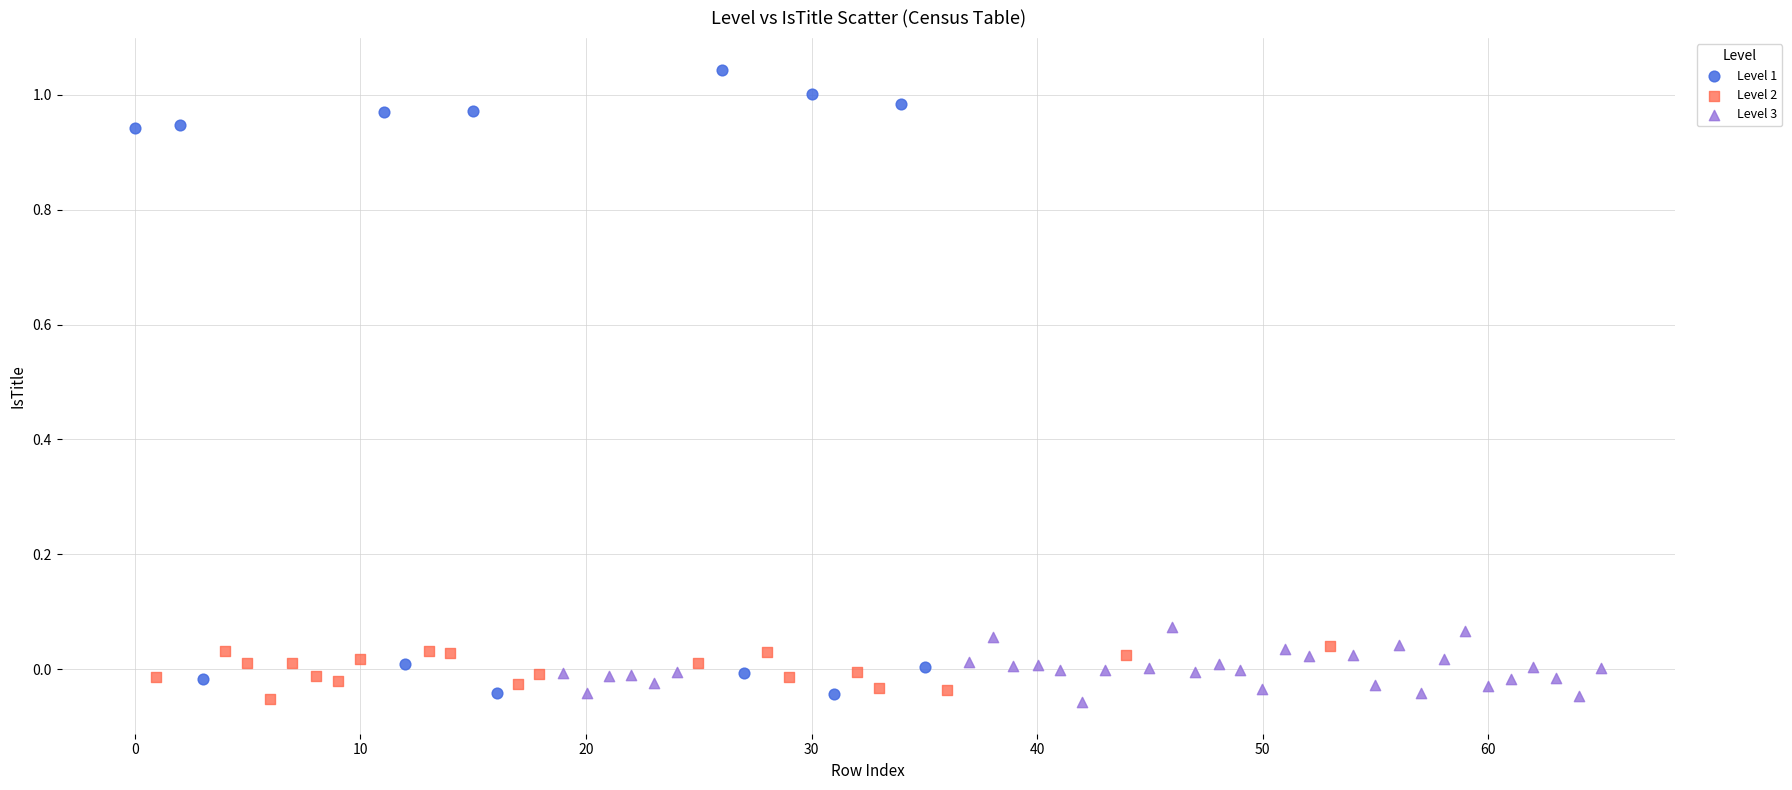

Which series has the widest spread of Y values?

Level 1